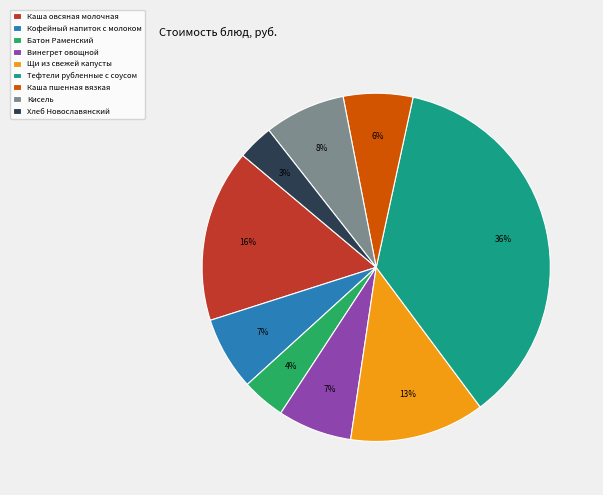

How many segments does this pie chart have?

9